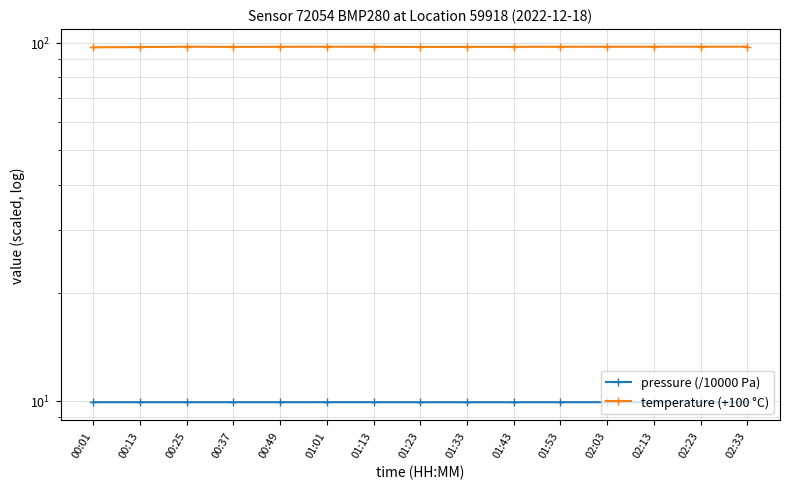

Reading right to left, list all the values displayed in this chart.

pressure (/10000 Pa): 02:33=9.9	02:23=9.9	02:13=9.9	02:03=9.9	01:53=9.9	01:43=9.9	01:33=9.9	01:23=9.9	01:13=9.9	01:01=9.9	00:49=9.9	00:37=9.9	00:25=9.9	00:13=9.9	00:01=9.9
temperature (+100 °C): 02:33=97.4	02:23=97.3	02:13=97.3	02:03=97.3	01:53=97.3	01:43=97.3	01:33=97.2	01:23=97.2	01:13=97.3	01:01=97.3	00:49=97.3	00:37=97.2	00:25=97.3	00:13=97.1	00:01=97.0